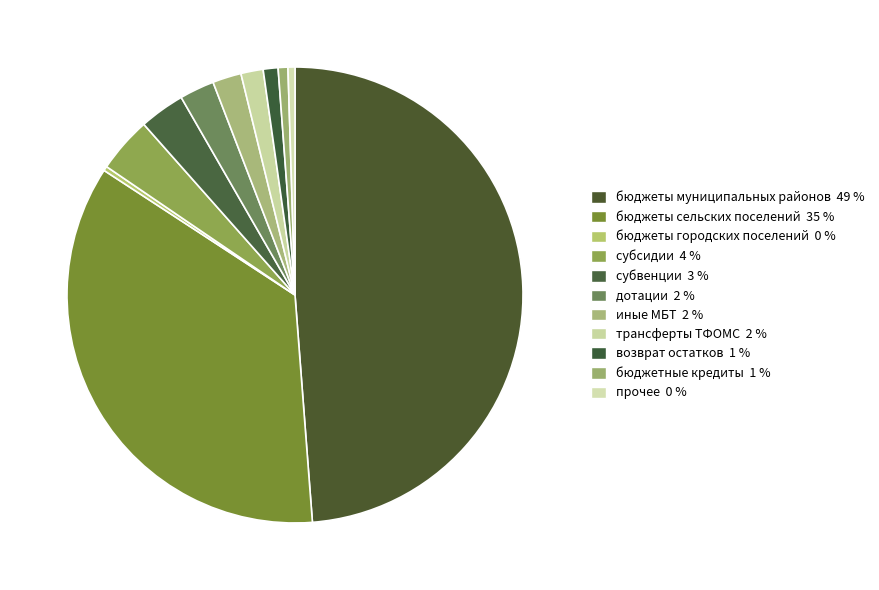

Which slice is the smallest?

бюджеты городских поселений (910-919)